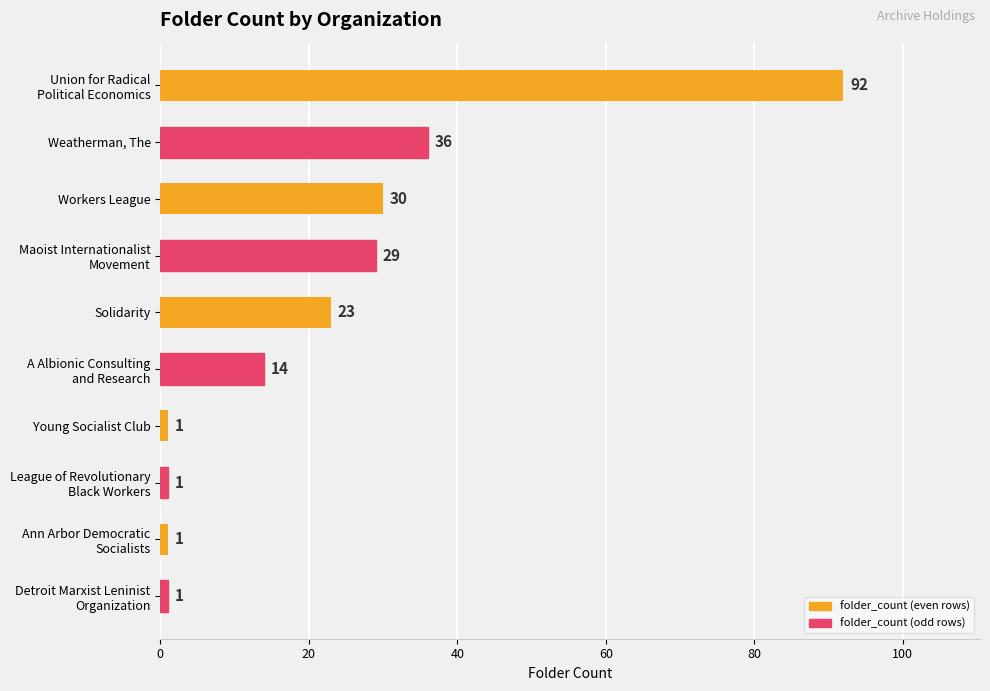

True or false: the data shows 23 at Solidarity.

True